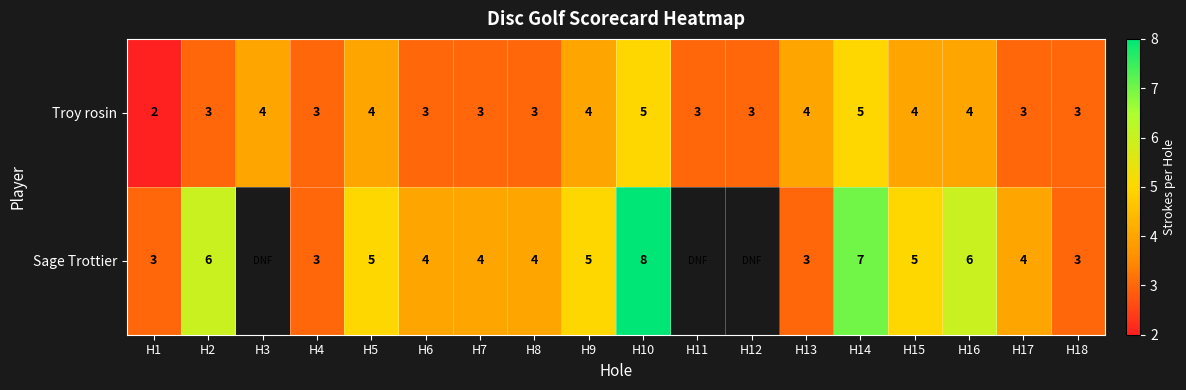

At how many categories does at least one series exceed 3?

13